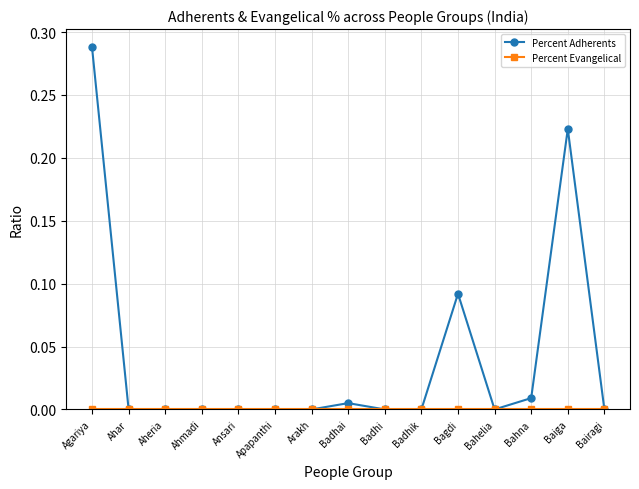

Which category has the highest value in the Percent Adherents series?

Agariya